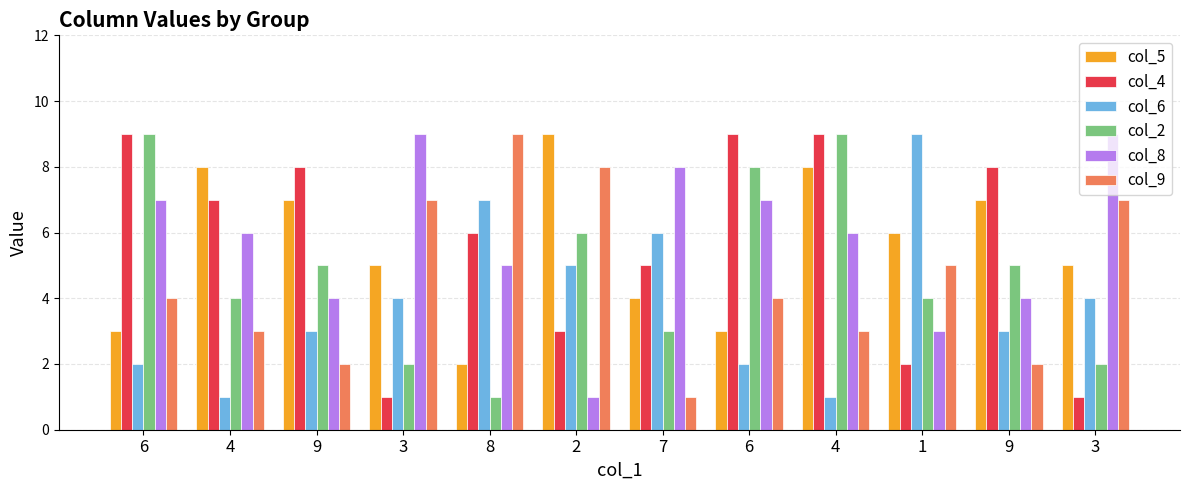

What is the difference between the highest and lowest values at 7?

7